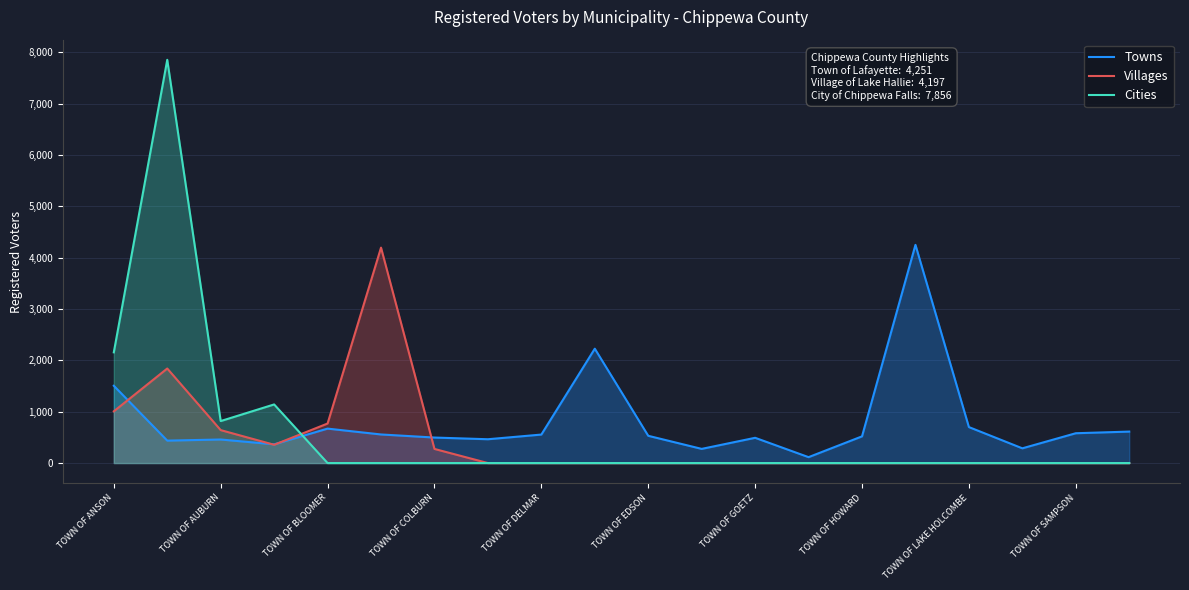

True or false: Cities and Towns cross at least once.

True